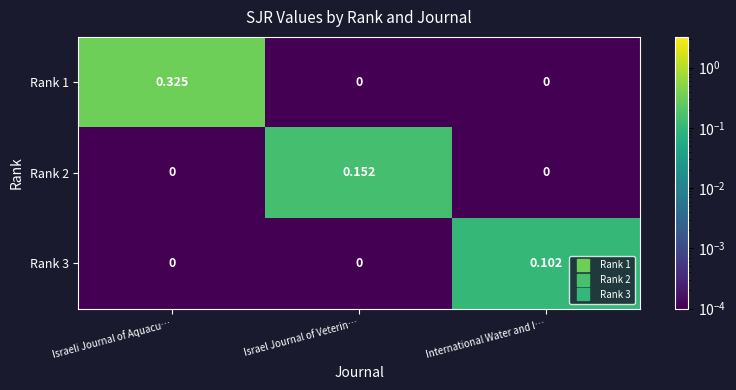

At which category is the sum across all series the highest?

Israeli Journal of Aquacu…